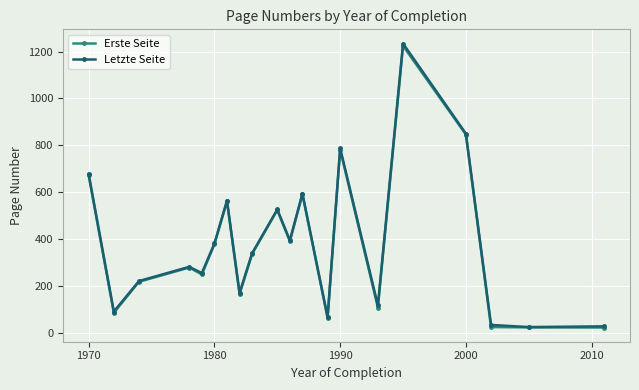

True or false: Erste Seite has more than 2 points higher than both neighbors.

True